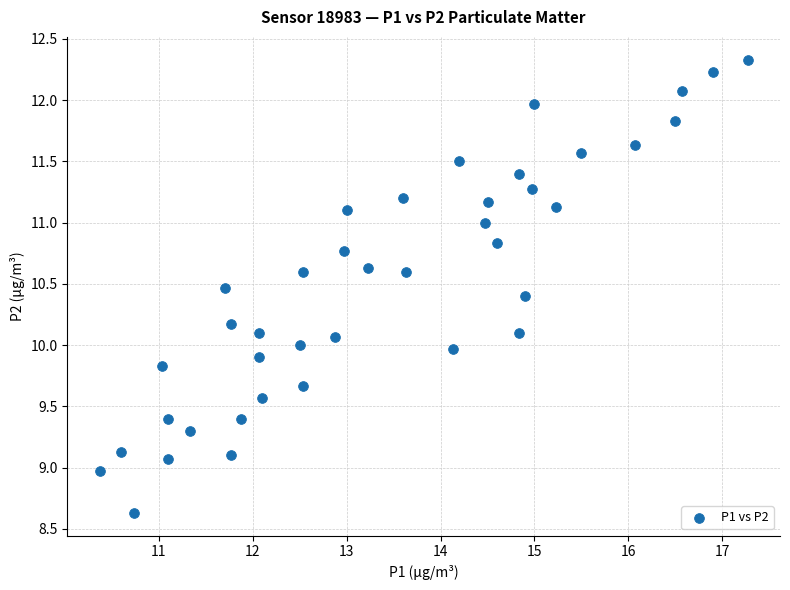

What is the range of Y values (max minus min)?

3.7